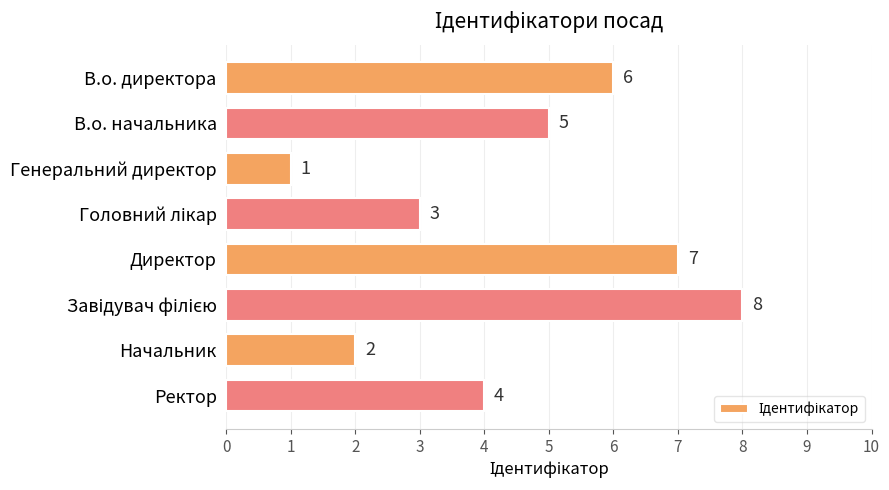

Reading bottom to top, transcribe all the data shown in this chart.

4	2	8	7	3	1	5	6